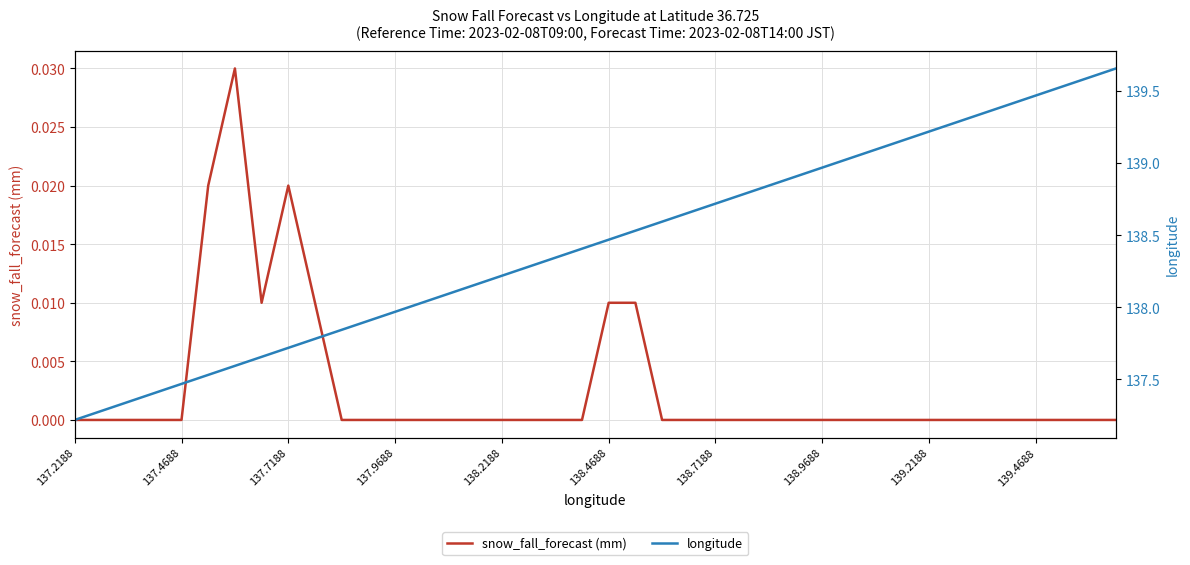

List the series in order of their peak value, lowest first.

snow_fall_forecast (mm), longitude